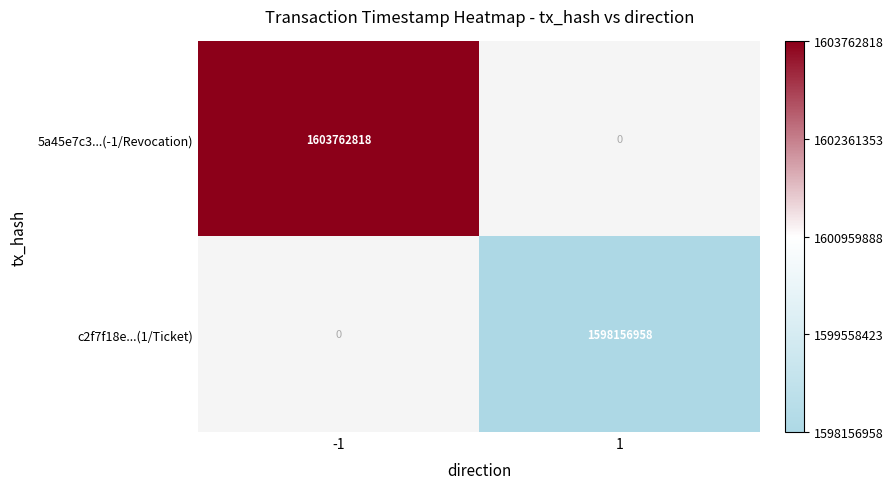

The 5a45e7c3...(-1/Revocation) series shows 949904685 at -1. True or false?

False